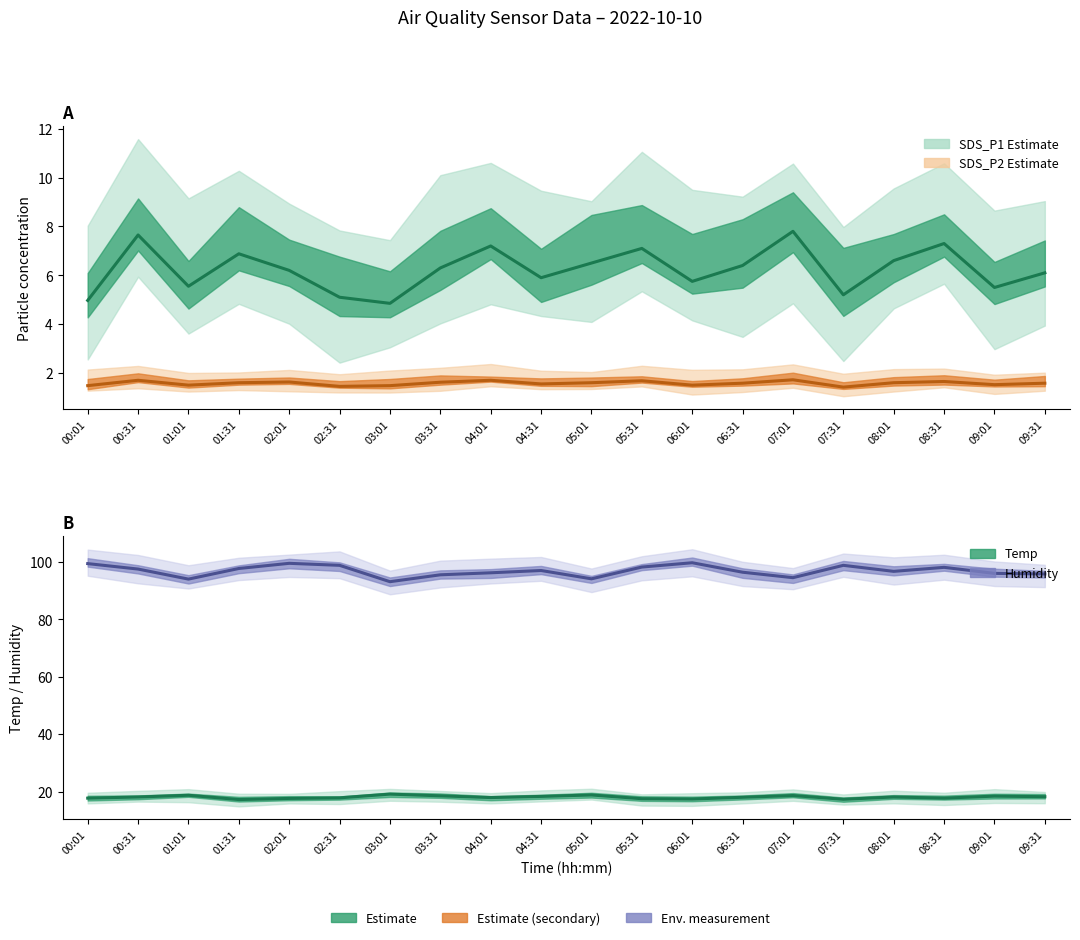

Reading left to right, what are all the values shown in this chart?

SDS_P1: 00:01=5.0	00:31=7.7	01:01=5.5	01:31=6.9	02:01=6.2	02:31=5.1	03:01=4.8	03:31=6.3	04:01=7.2	04:31=5.9	05:01=6.5	05:31=7.1	06:01=5.8	06:31=6.4	07:01=7.8	07:31=5.2	08:01=6.6	08:31=7.3	09:01=5.5	09:31=6.1
SDS_P2: 00:01=1.5	00:31=1.7	01:01=1.5	01:31=1.6	02:01=1.6	02:31=1.4	03:01=1.5	03:31=1.6	04:01=1.7	04:31=1.6	05:01=1.6	05:31=1.7	06:01=1.5	06:31=1.6	07:01=1.7	07:31=1.4	08:01=1.6	08:31=1.6	09:01=1.5	09:31=1.6
Temp: 00:01=17.7	00:31=18.1	01:01=18.7	01:31=17.2	02:01=17.6	02:31=17.8	03:01=19.1	03:31=18.5	04:01=17.9	04:31=18.3	05:01=18.8	05:31=17.5	06:01=17.4	06:31=18.0	07:01=18.6	07:31=17.3	08:01=18.1	08:31=17.7	09:01=18.4	09:31=18.2
Humidity: 00:01=99.4	00:31=97.5	01:01=94.0	01:31=97.7	02:01=99.5	02:31=98.8	03:01=93.1	03:31=95.5	04:01=96.2	04:31=97.0	05:01=94.1	05:31=98.2	06:01=99.7	06:31=96.4	07:01=94.5	07:31=98.8	08:01=96.7	08:31=98.1	09:01=96.0	09:31=95.8